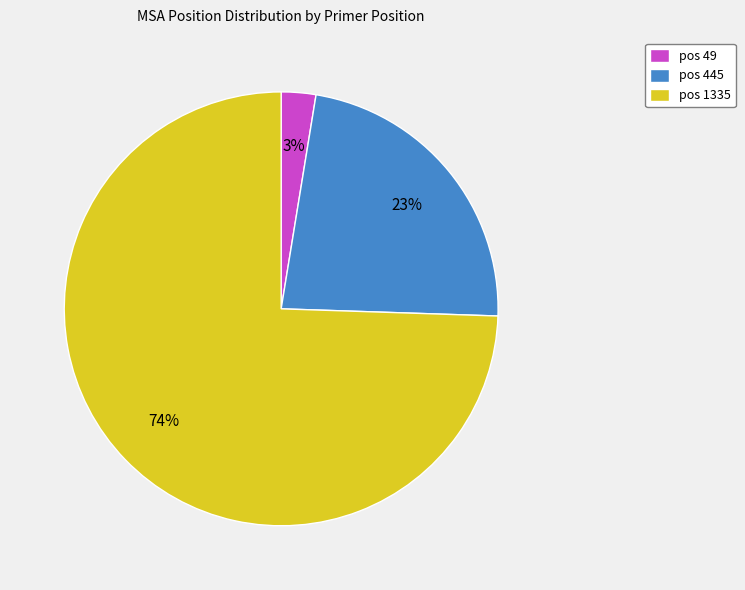

Does any single category account for the majority?

Yes